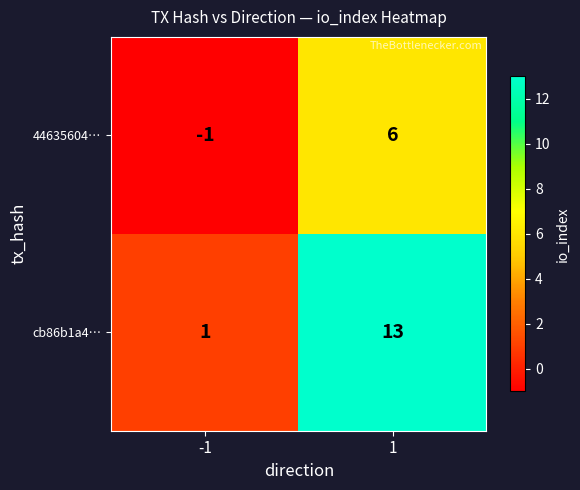

What is the difference between the 44635604… values at -1 and 1?

7